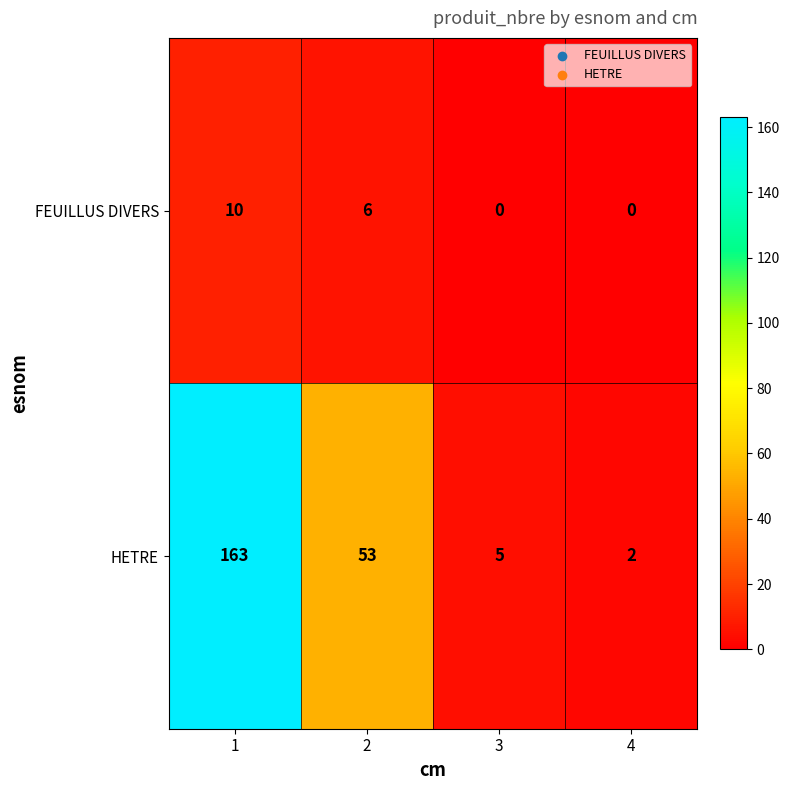

Between 1 and 4, which series saw the biggest shift?

HETRE